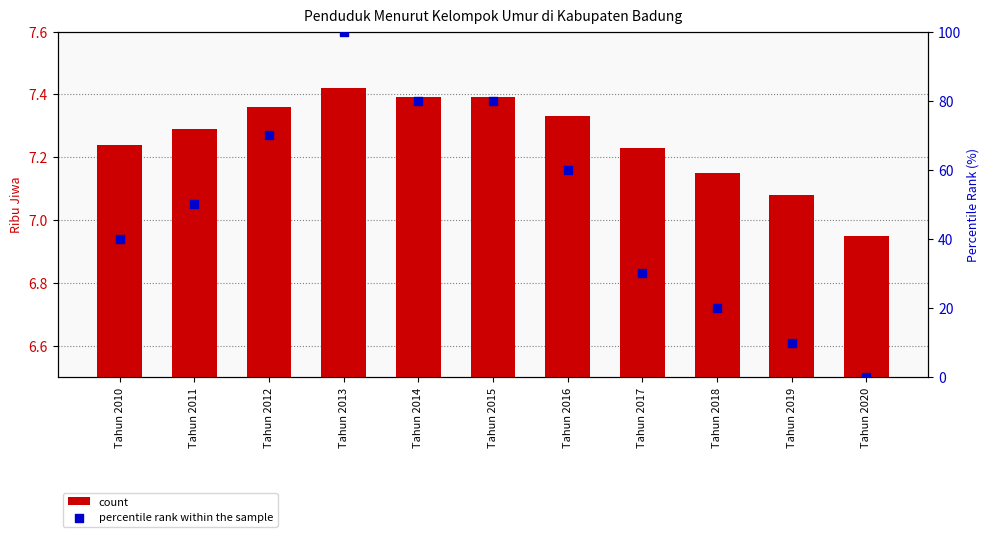

Is the value of percentile rank within the sample at Tahun 2016 greater than the value of count at Tahun 2016?

Yes